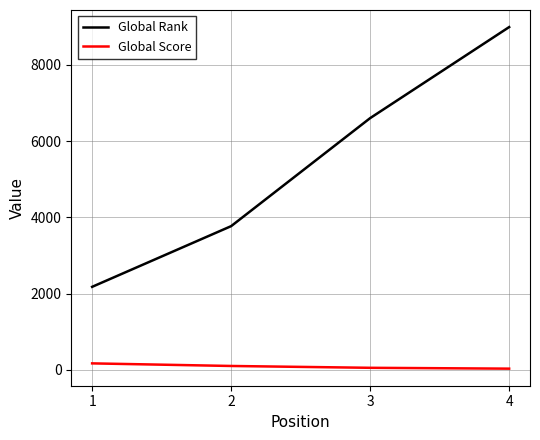

At 2, list the series in order from smallest to largest.

Global Score, Global Rank